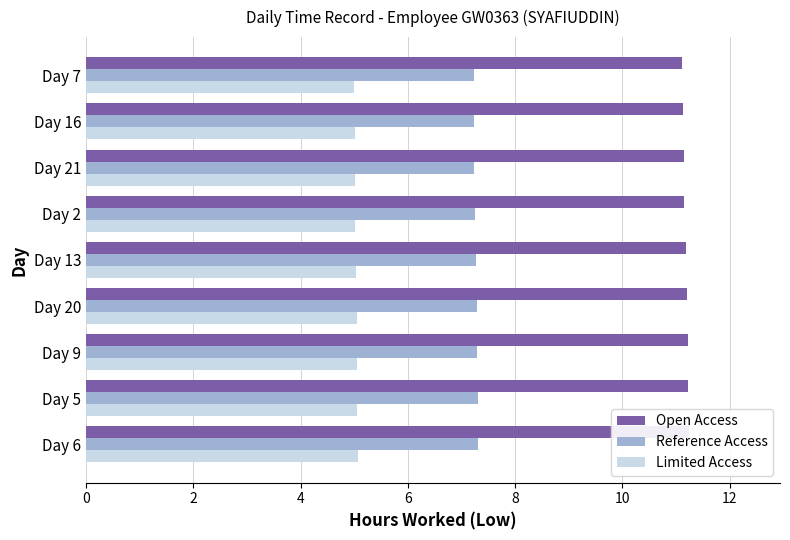

Which series changed the most between Day 6 and Day 20?

Open Access